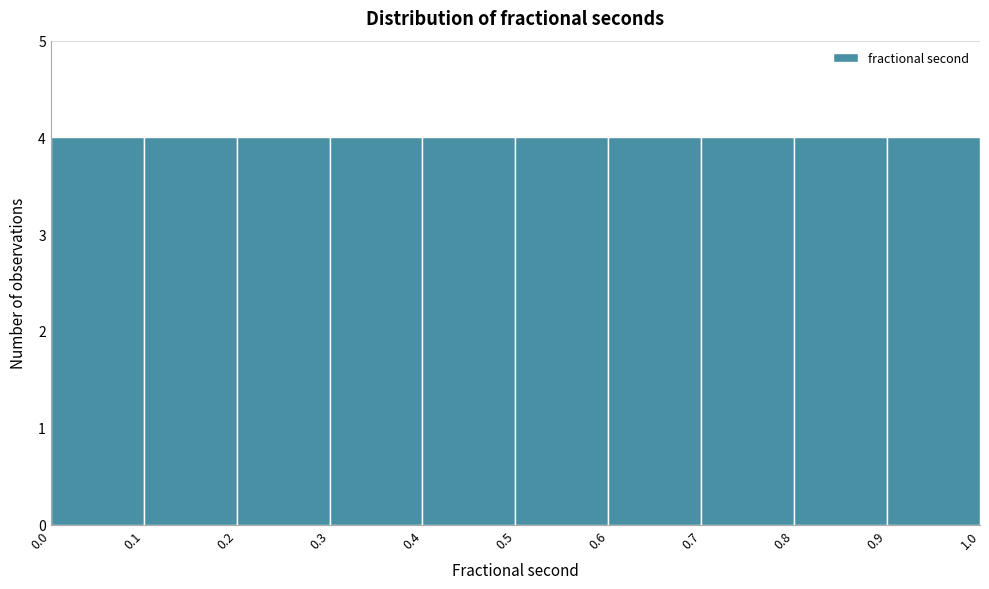

What is the height of the bar covering 0.8 to 0.9 on the x-axis? The values are not printed on the chart, so give them approximately, as read against the axis.

4